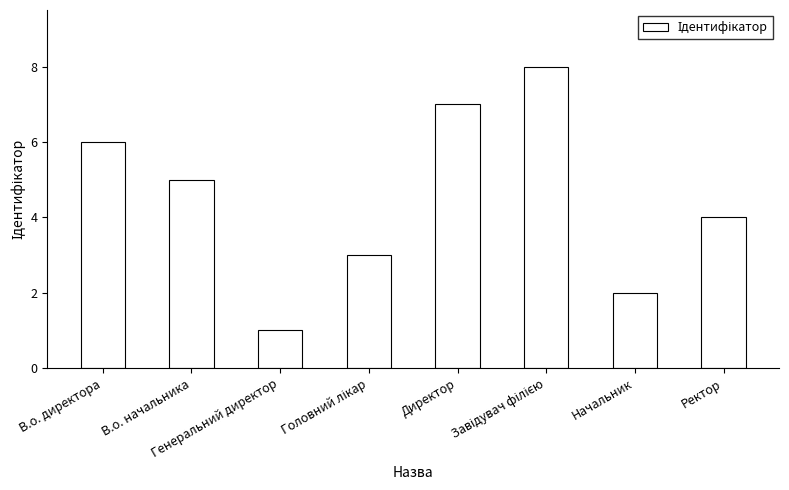

Count the number of data series in this chart.

1